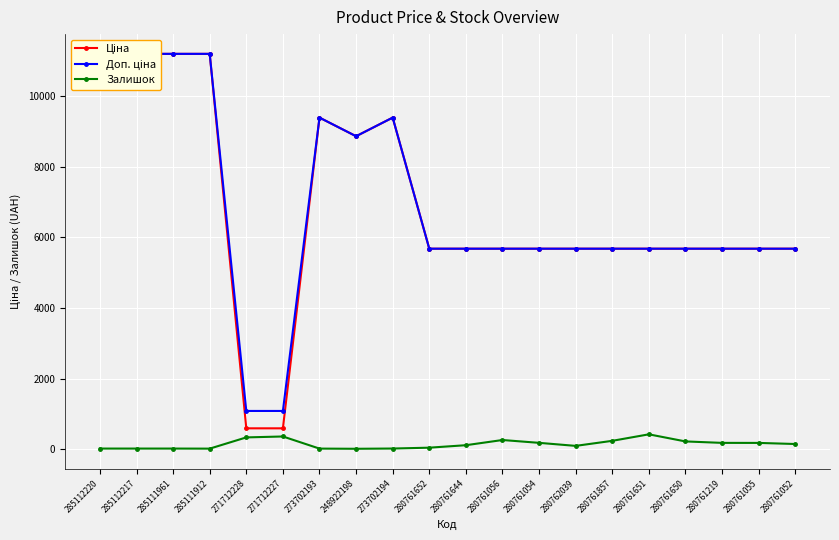

True or false: Залишок has more than 1 interior local peaks.

True